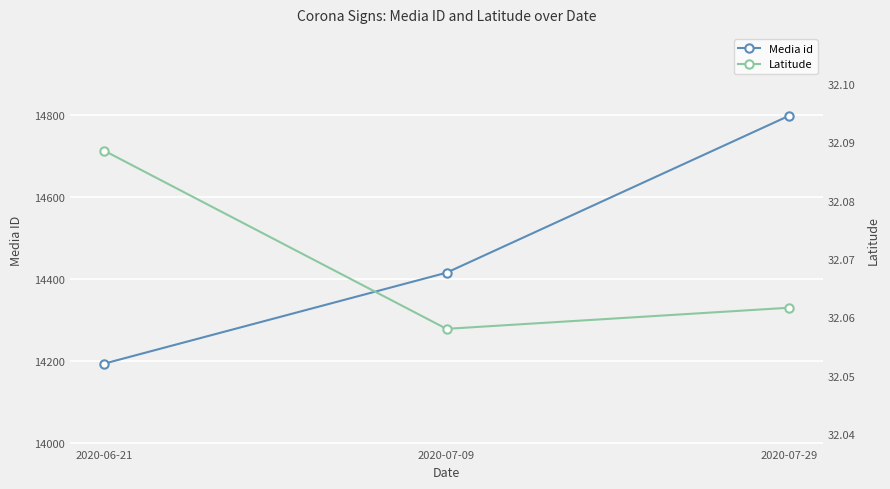

What is the sum of the Media id values at 2020-06-21 and 2020-07-29?

28993